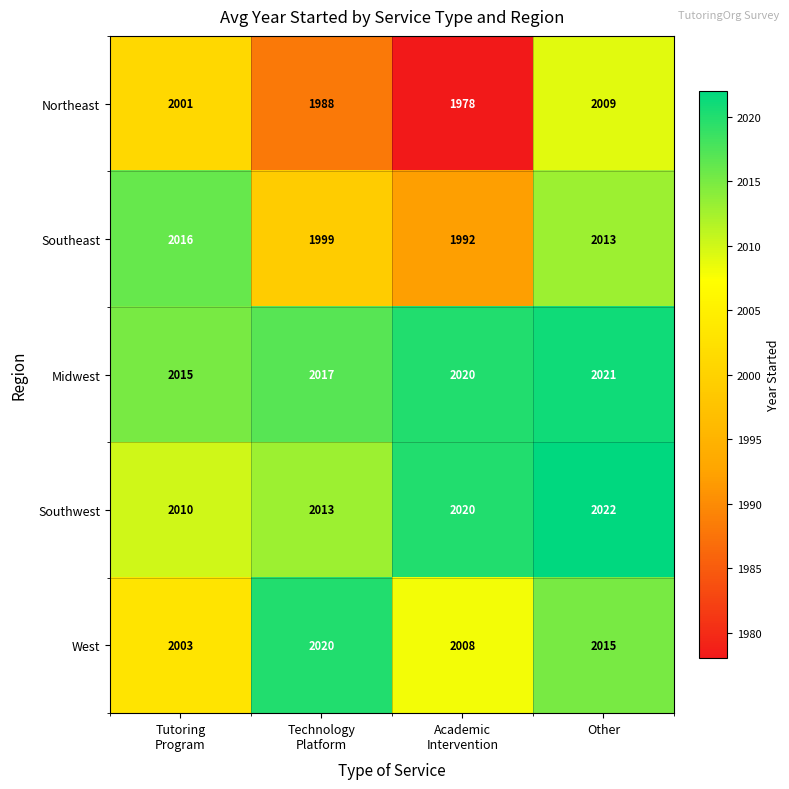

What is the maximum value shown in the chart?

2022